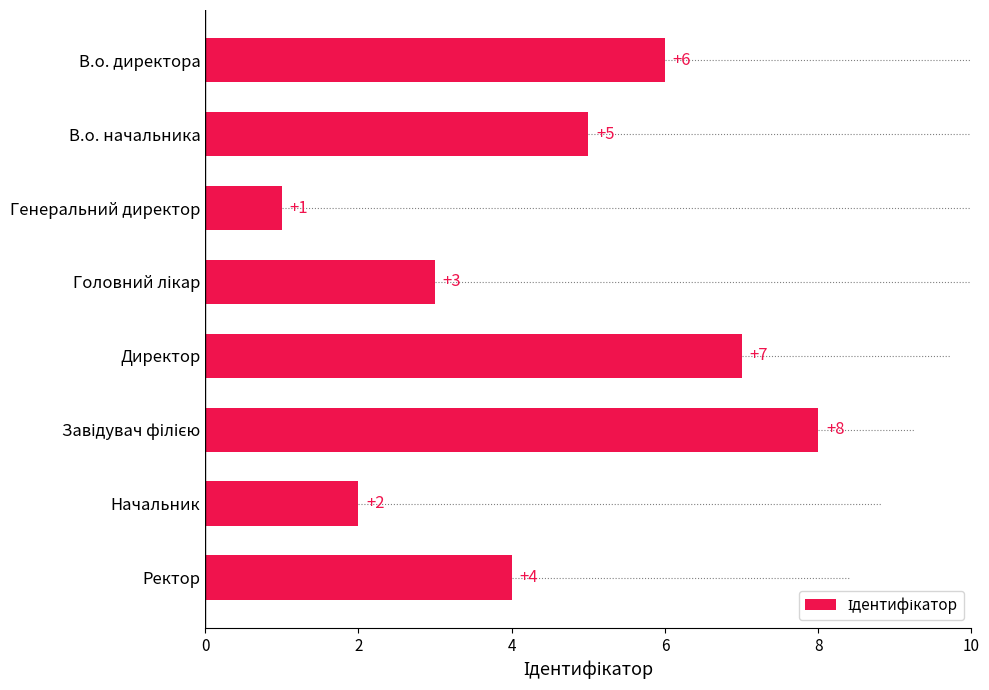

What is the sum of all values?

36